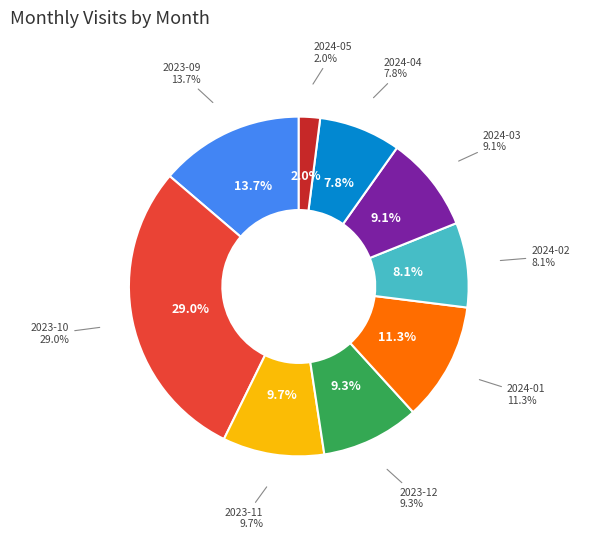

Do 2023-10 and 2024-04 together represent more than half of the pie?

No